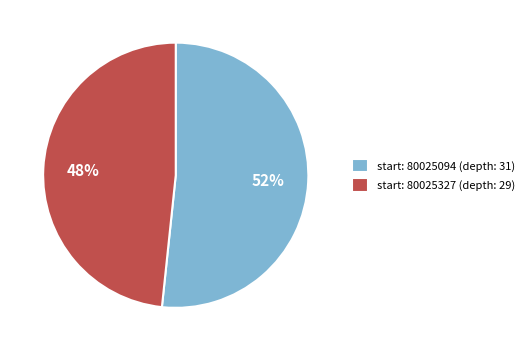

What percentage is the start: 80025094 (depth: 31) slice, to the nearest percent?

52%